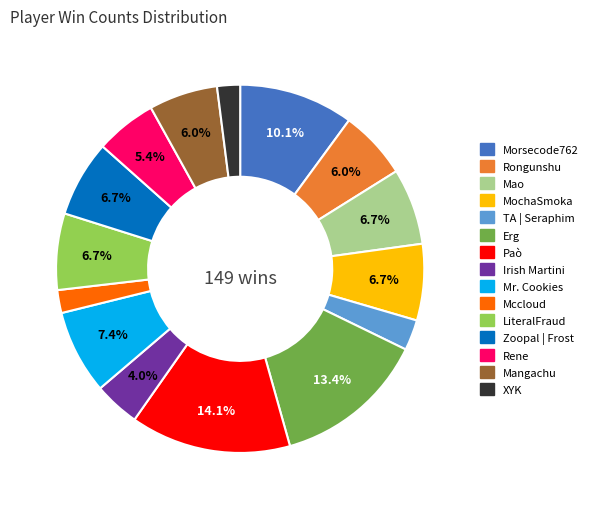

To the nearest percent, what is the combined percentage of Mao and TA | Seraphim?

9%